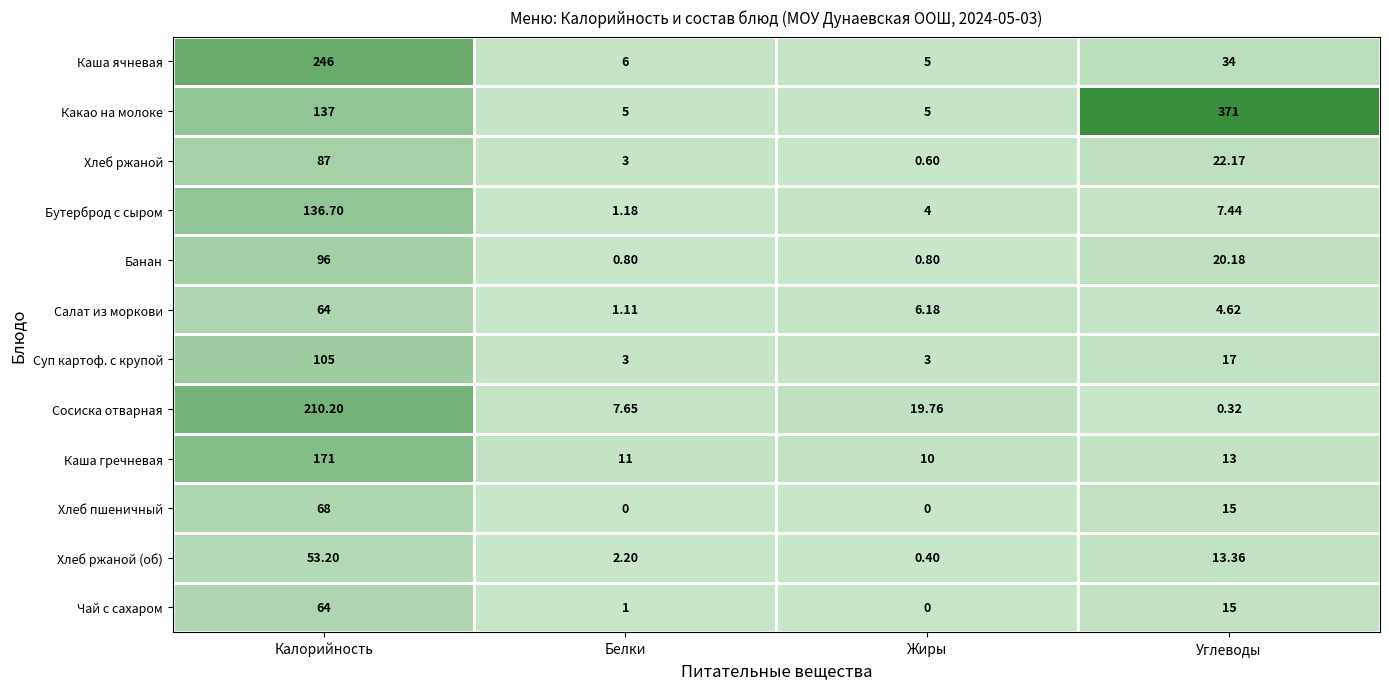

At which label does Салат из моркови first exceed 6?

Калорийность